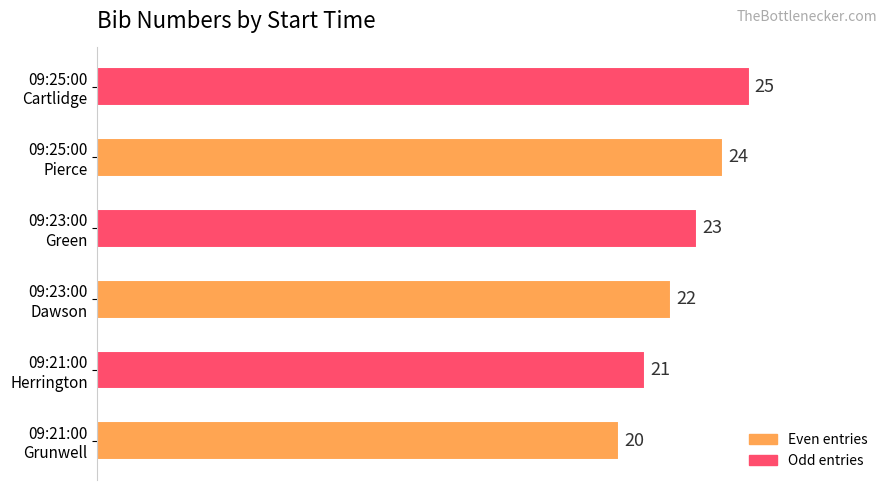

Count the values in the range 21 to 24.

4